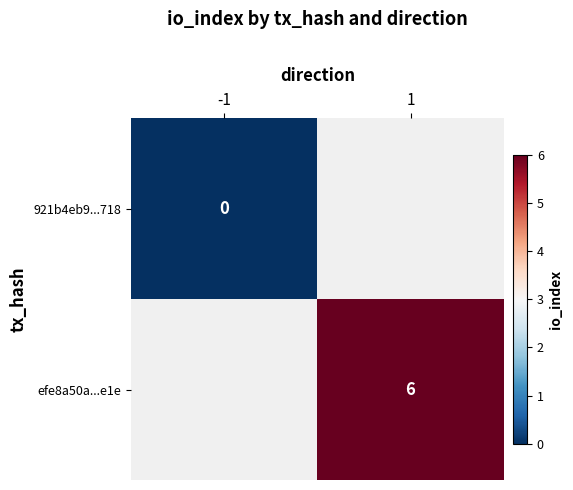

True or false: efe8a50a...e1e has a value of 6 at 1.

True